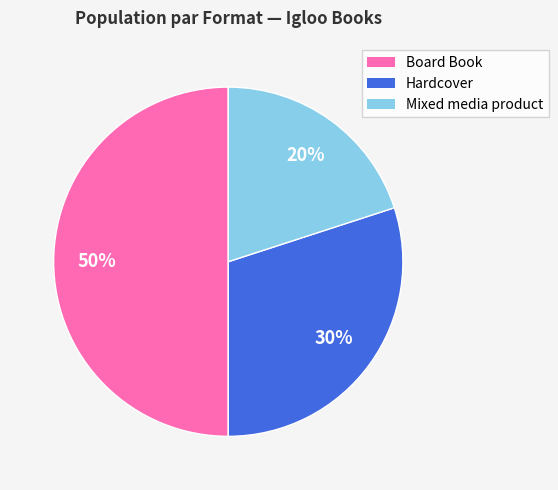

To the nearest percent, what is the difference between the Board Book and Mixed media product slice percentages?

30%